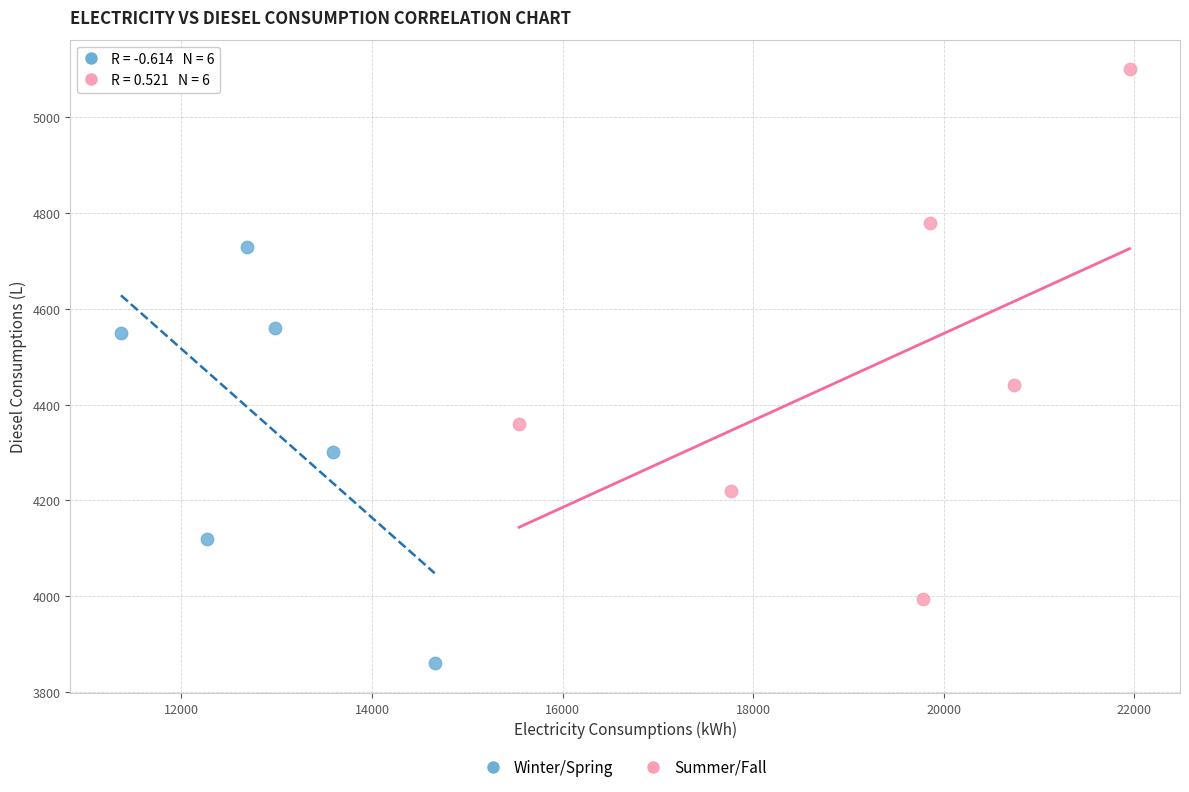

Which series reaches the minimum Y coordinate?

Winter/Spring